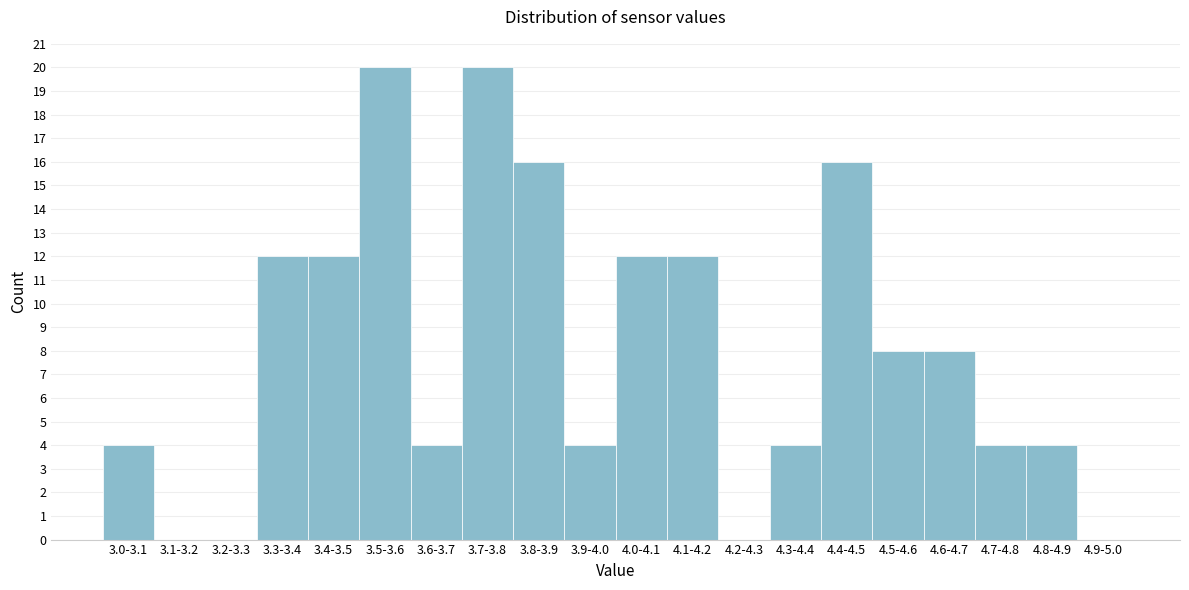

Reading right to left, list all the values displayed in this chart.

4.9-5.0=0	4.8-4.9=4	4.7-4.8=4	4.6-4.7=8	4.5-4.6=8	4.4-4.5=16	4.3-4.4=4	4.2-4.3=0	4.1-4.2=12	4.0-4.1=12	3.9-4.0=4	3.8-3.9=16	3.7-3.8=20	3.6-3.7=4	3.5-3.6=20	3.4-3.5=12	3.3-3.4=12	3.2-3.3=0	3.1-3.2=0	3.0-3.1=4